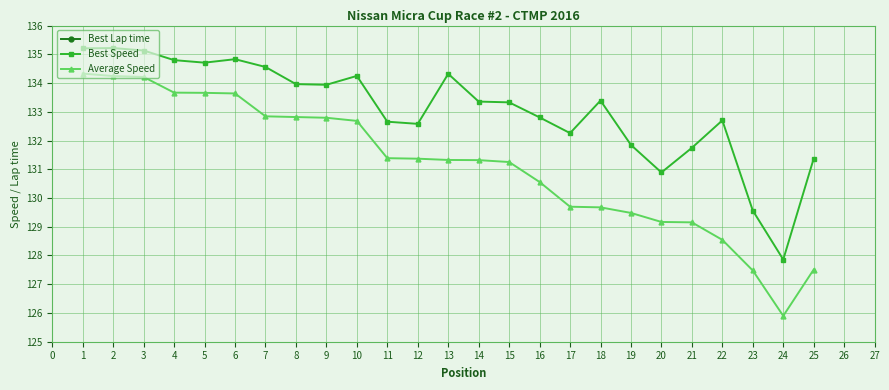

Which series has the widest spread of values?

Average Speed